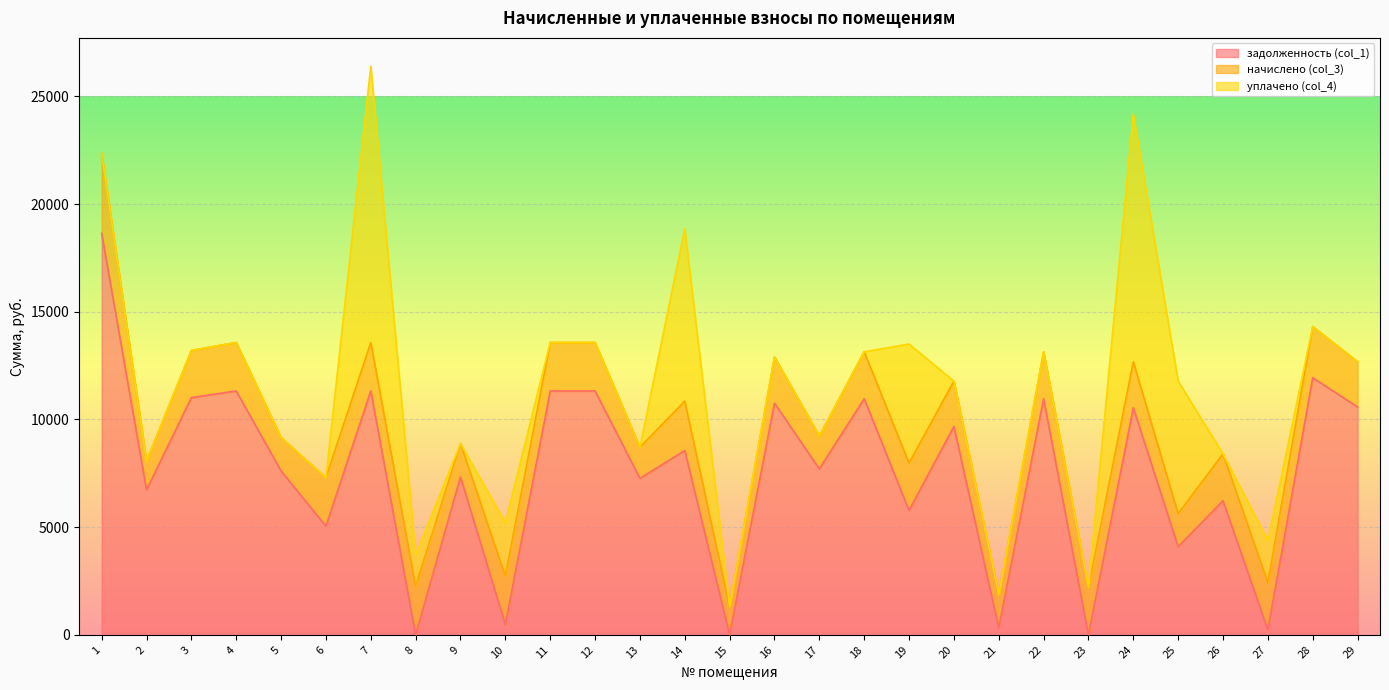

Which series has the largest total across all categories?

задолженность (col_1)